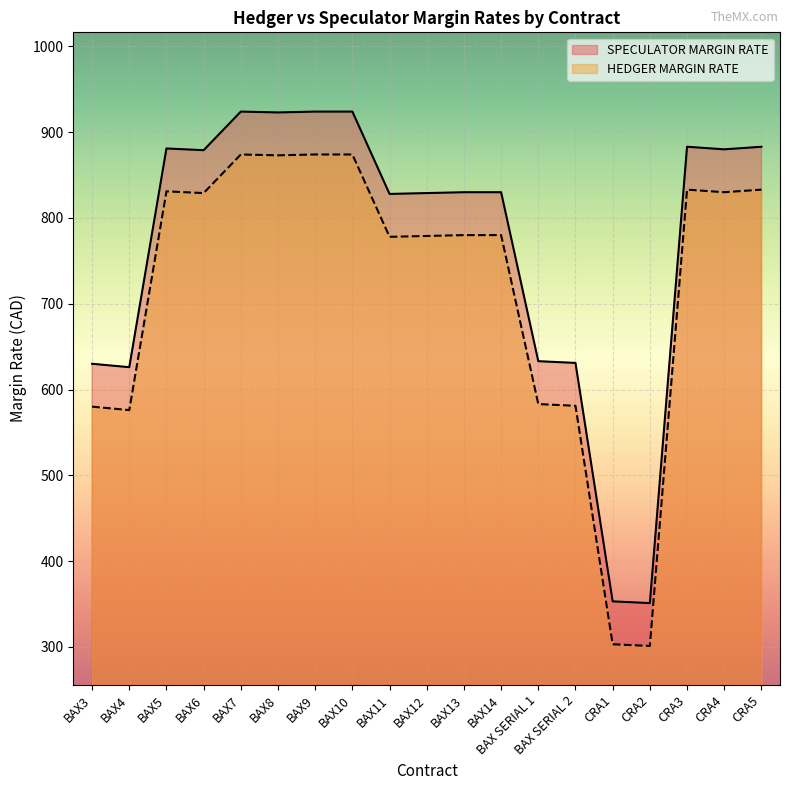

At which category is the sum across all series the highest?

BAX7